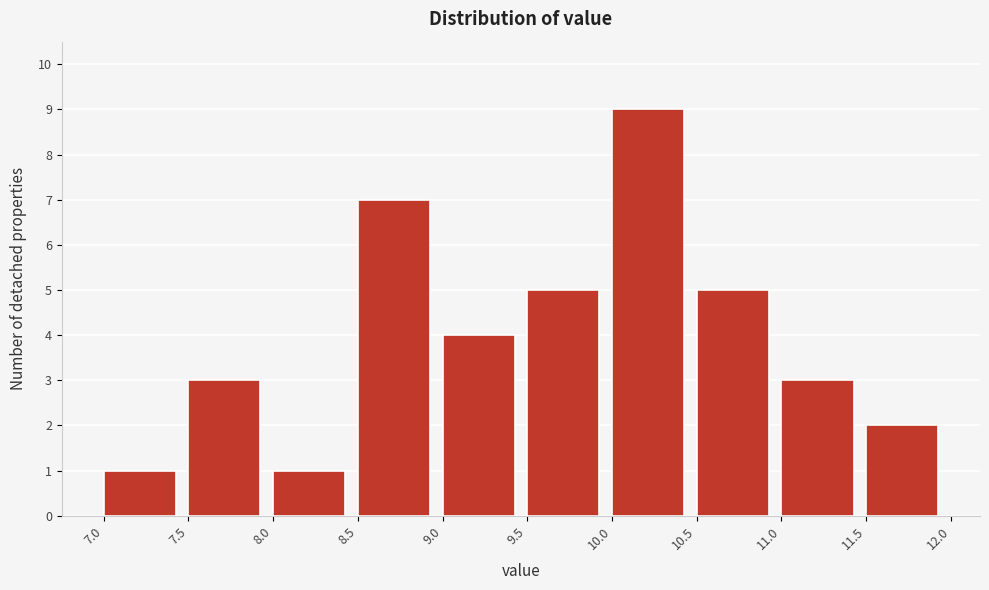

Reading left to right, transcribe this chart: for each bar, give the range it covers on the x-axis and its height. The values are not printed on the chart, so give them approximately, as read against the axis.

7.0 to 7.5: 1
7.5 to 8.0: 3
8.0 to 8.5: 1
8.5 to 9.0: 7
9.0 to 9.5: 4
9.5 to 10.0: 5
10.0 to 10.5: 9
10.5 to 11.0: 5
11.0 to 11.5: 3
11.5 to 12.0: 2